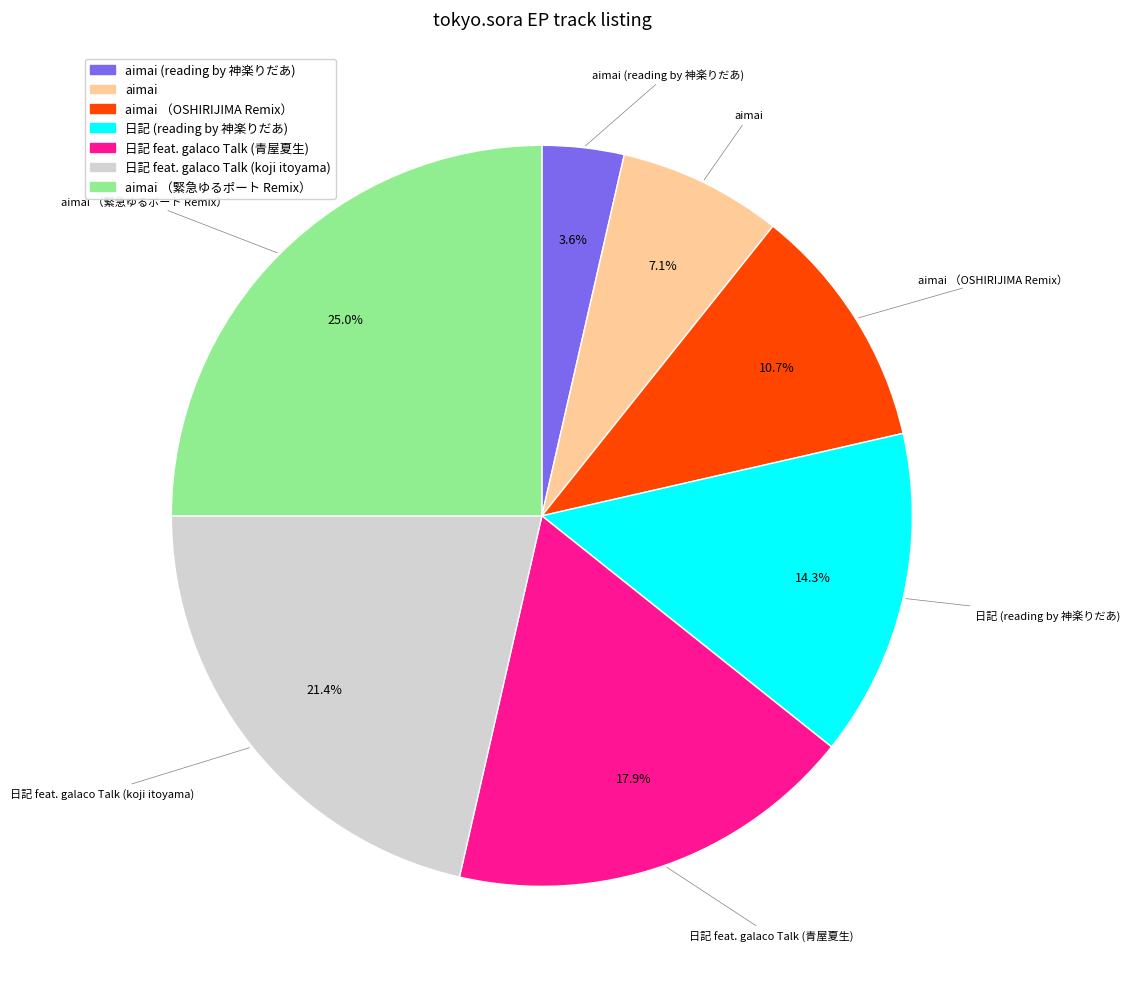

Is there any slice that represents more than half of the pie?

No